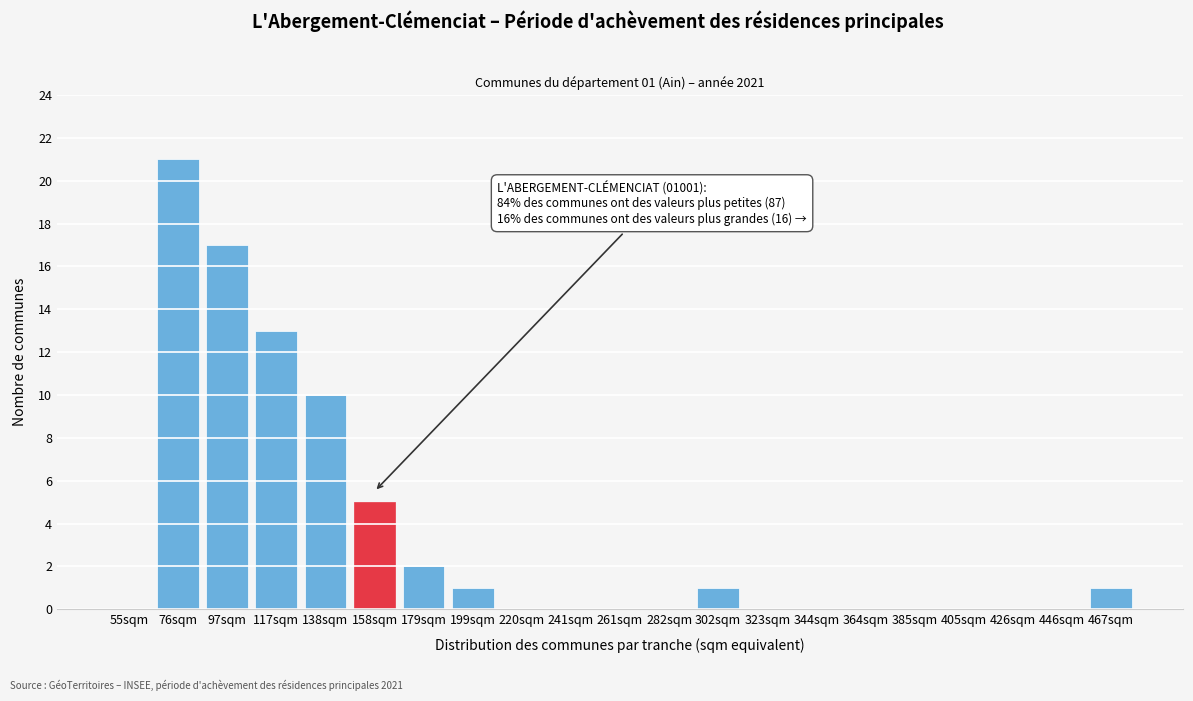

Reading left to right, list all the values displayed in this chart.

55sqm=0	76sqm=21	97sqm=17	117sqm=13	138sqm=10	158sqm=5	179sqm=2	199sqm=1	220sqm=0	241sqm=0	261sqm=0	282sqm=0	302sqm=1	323sqm=0	344sqm=0	364sqm=0	385sqm=0	405sqm=0	426sqm=0	446sqm=0	467sqm=1